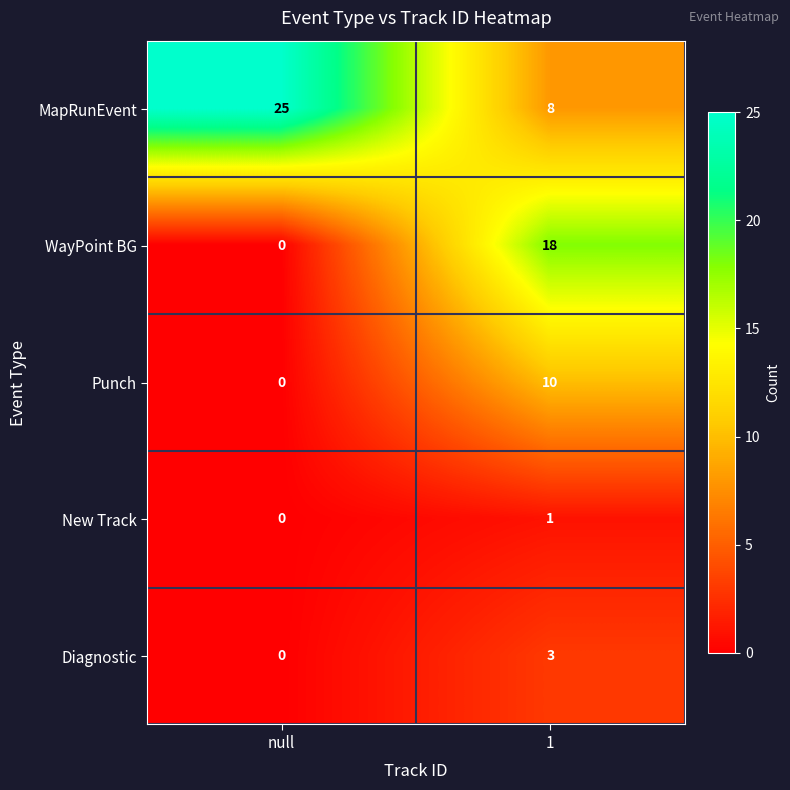

What is the total value across all series at null?

25